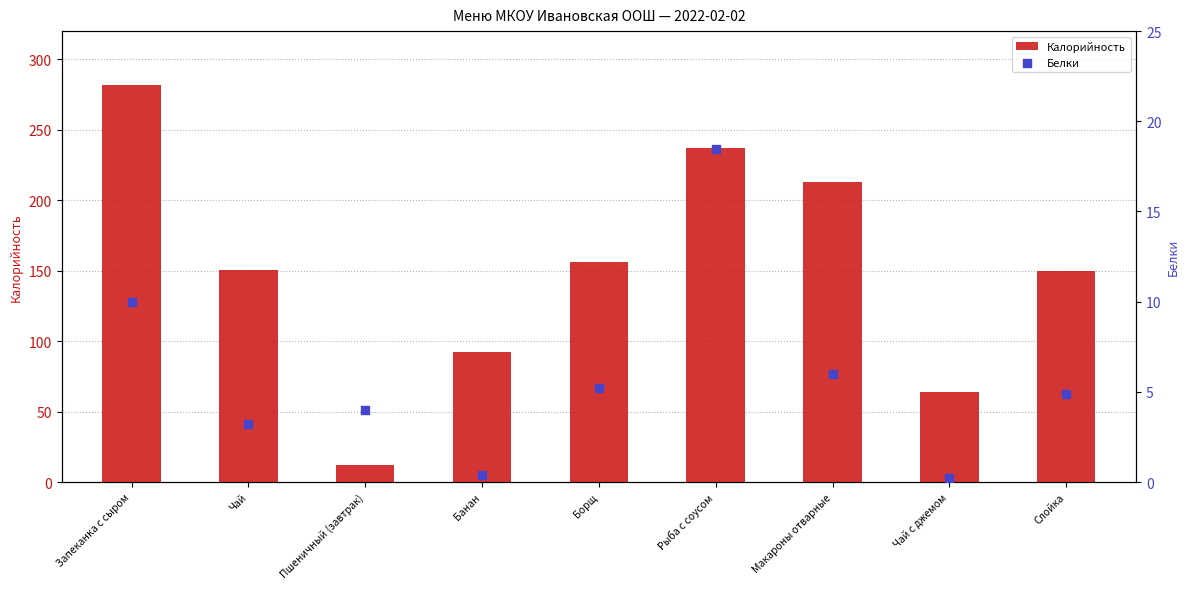

What is the total value across all series at Пшеничный (завтрак)?

16.0